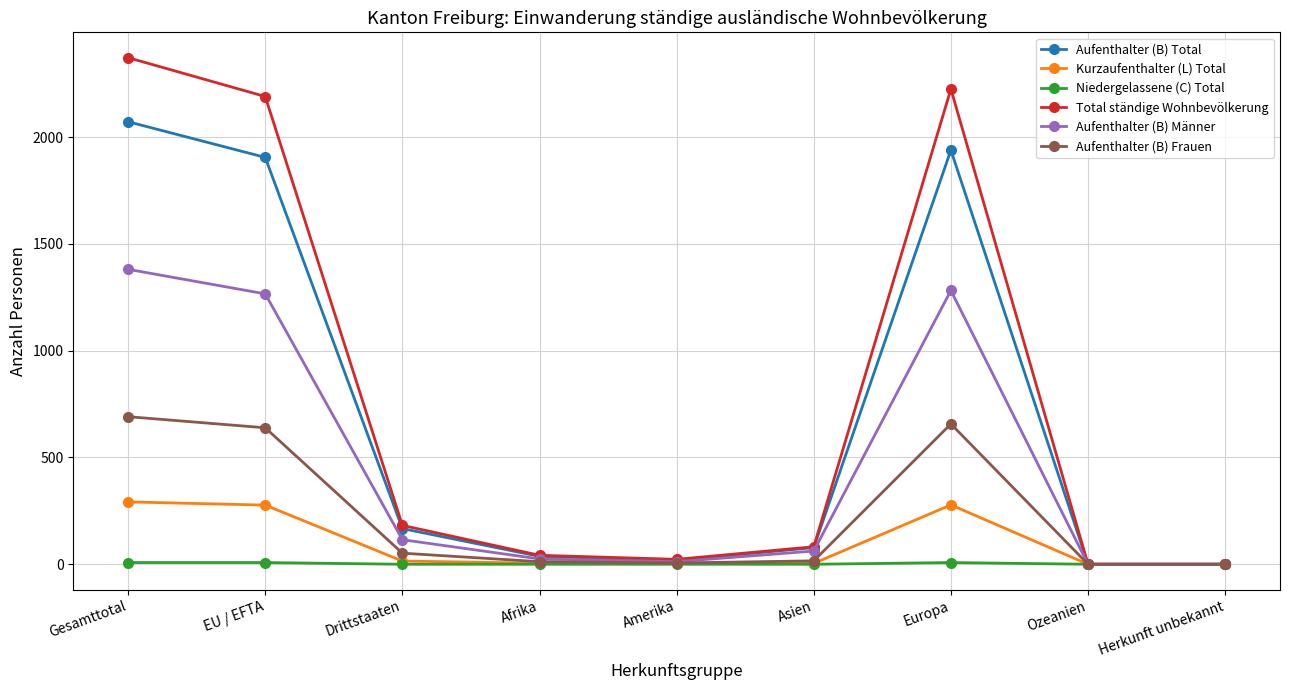

Where does the Total ständige Wohnbevölkerung series first go above 82?

Gesamttotal